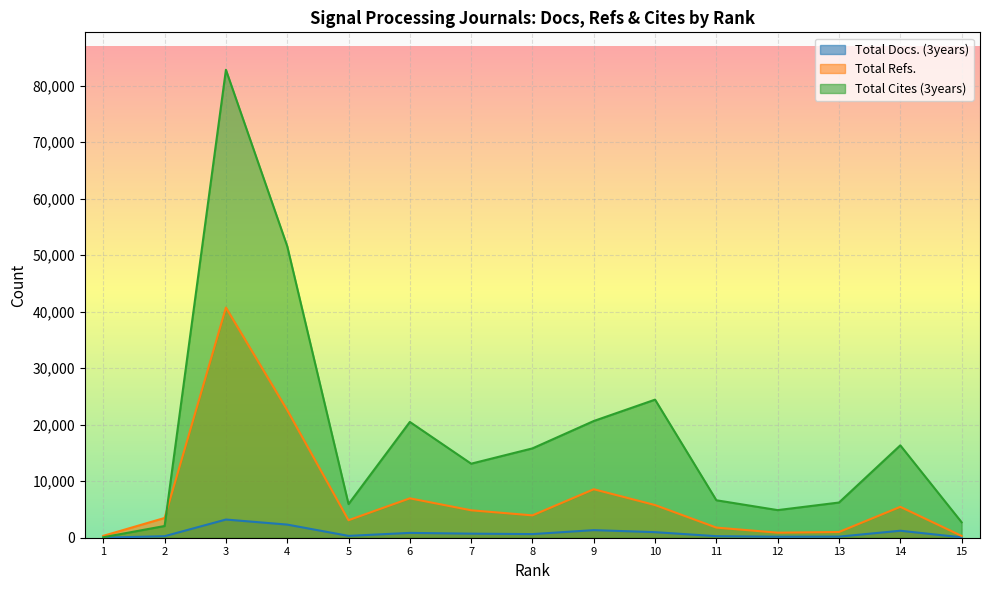

What is the difference between the maximum and minimum values in the Total Cites (3years) series?

82719